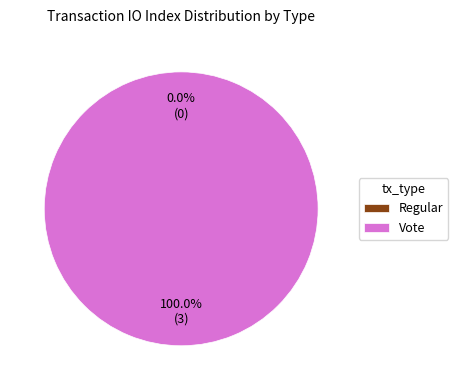

Combined, do Vote and Regular account for over 50%?

Yes